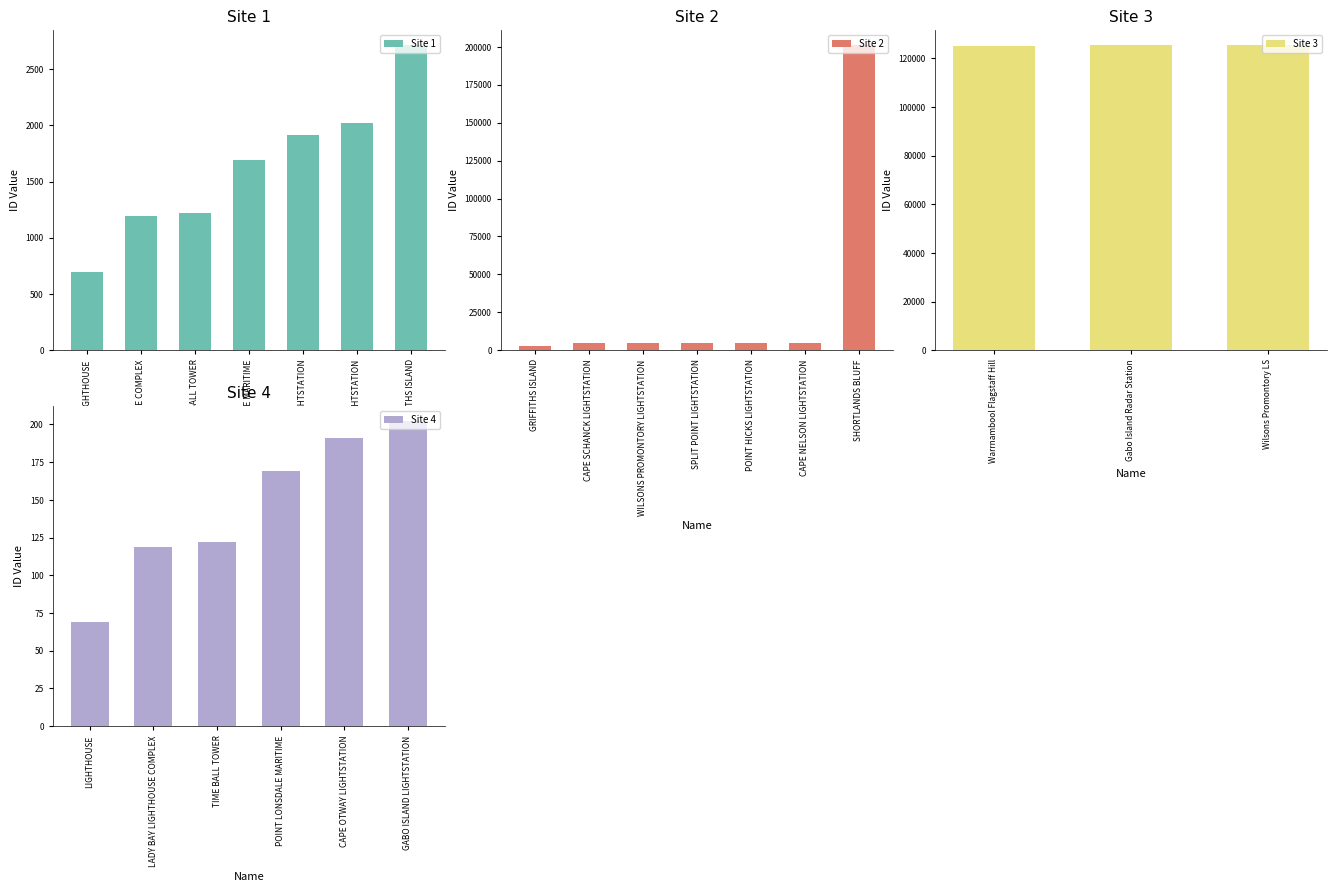

The Site 1 series shows 1682 at TIME BALL TOWER. True or false?

False